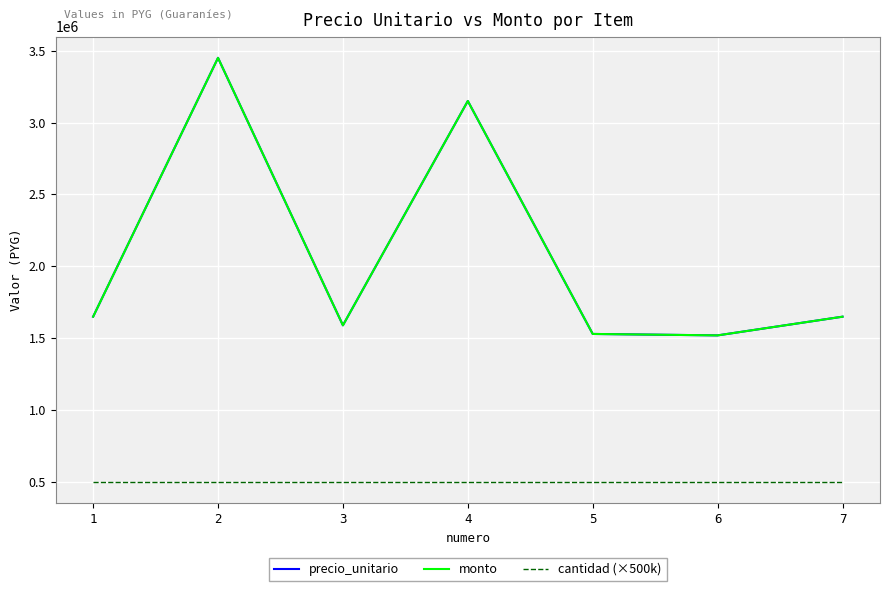

What is the difference between the precio_unitario values at 5 and 6?

10000